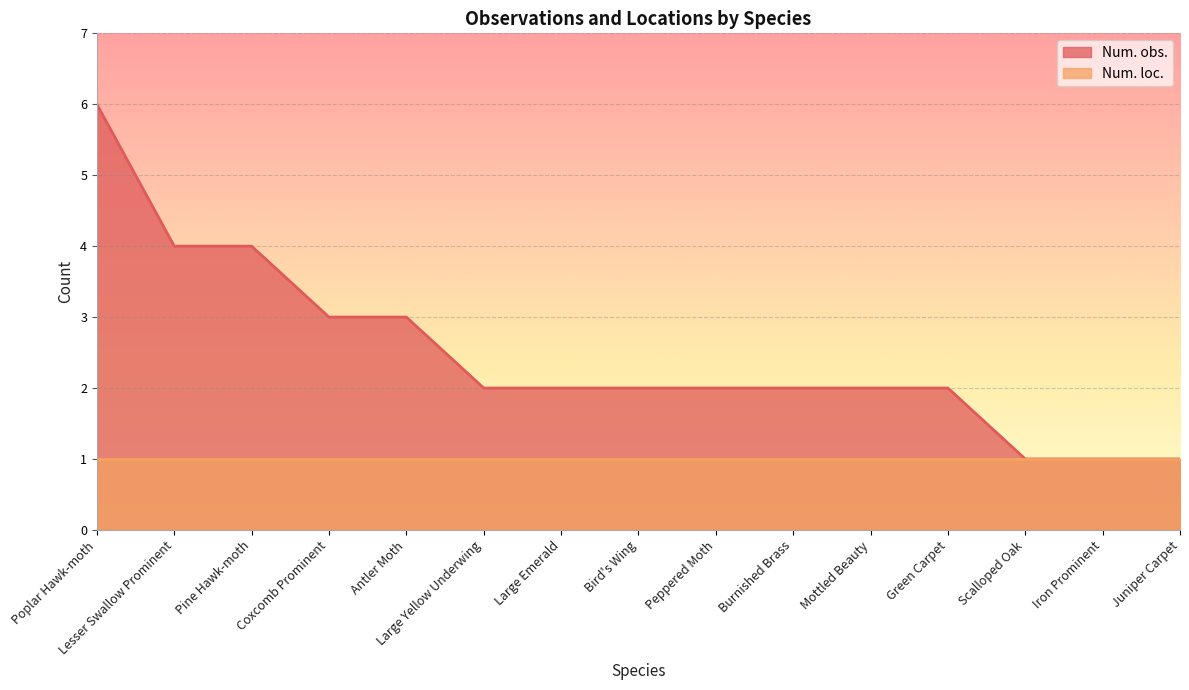

True or false: the data shows 1 at Large Yellow Underwing.

False